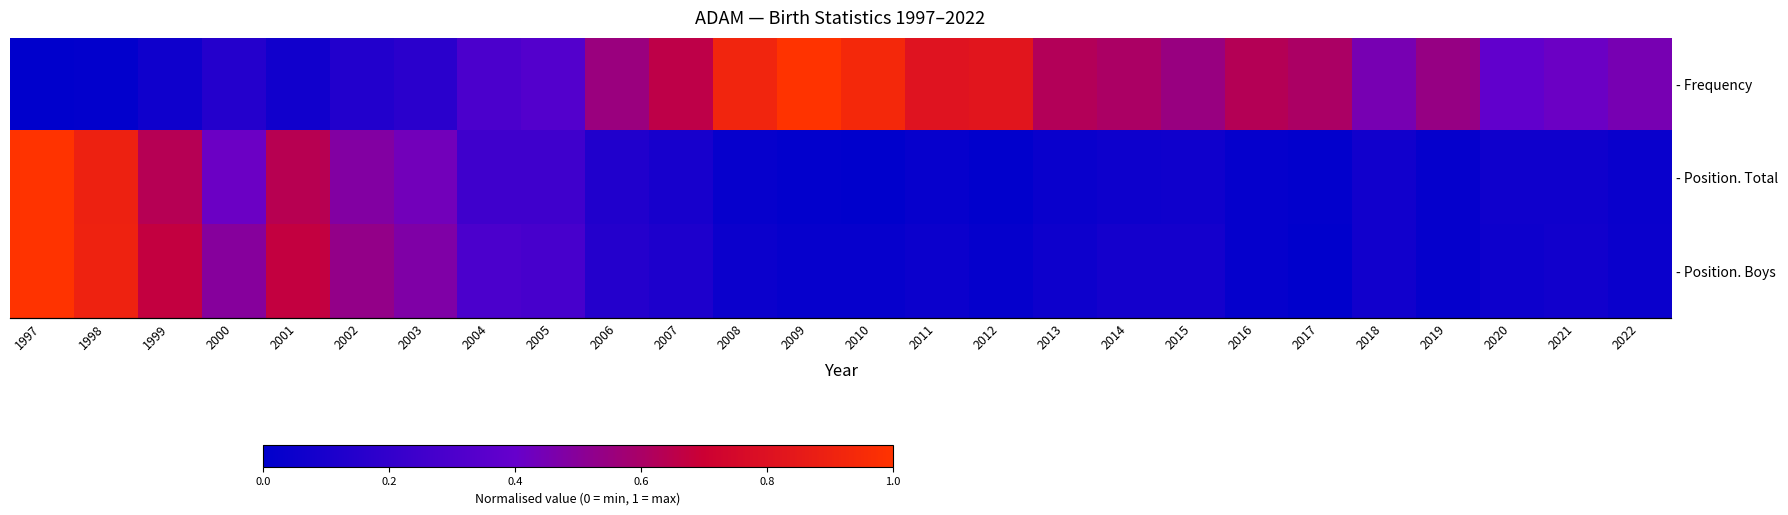

Rank the categories by - Frequency value from lowest to highest.

1997, 1998, 1999, 2001, 2002, 2000, 2003, 2004, 2005, 2020, 2021, 2018, 2022, 2019, 2015, 2006, 2014, 2017, 2013, 2016, 2007, 2011, 2012, 2008, 2010, 2009